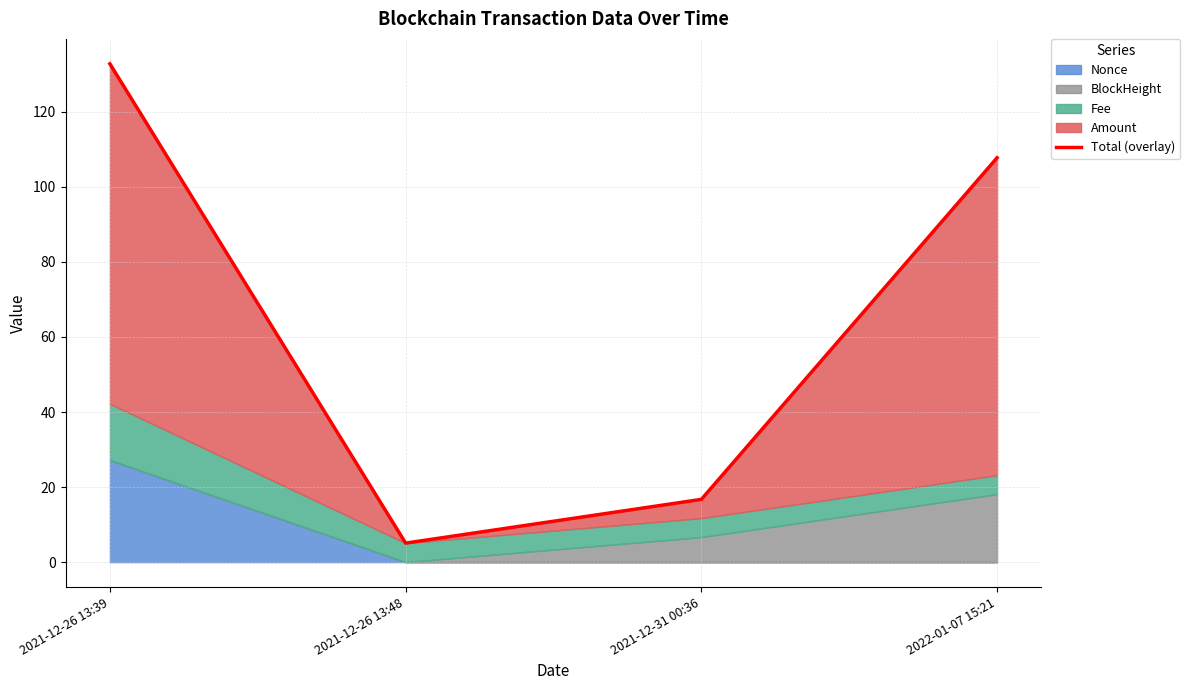

What is the label of the 2nd point from the right?

2021-12-31 00:36